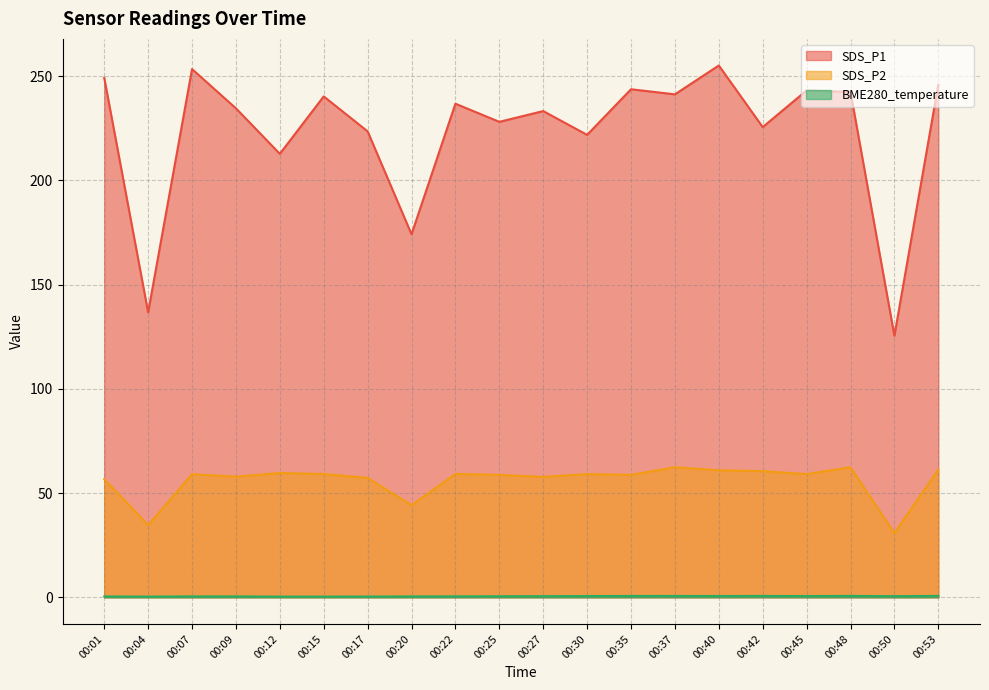

Reading left to right, extract all data points from this chart.

SDS_P1: 00:01=249.2	00:04=136.7	00:07=253.4	00:09=234.6	00:12=212.7	00:15=240.3	00:17=223.5	00:20=174.2	00:22=236.8	00:25=228.1	00:27=233.2	00:30=221.8	00:35=243.7	00:37=241.2	00:40=255.1	00:42=225.6	00:45=243.1	00:48=242.4	00:50=125.5	00:53=245.9
SDS_P2: 00:01=56.7	00:04=34.7	00:07=59.0	00:09=57.9	00:12=59.6	00:15=59.2	00:17=57.3	00:20=44.2	00:22=59.2	00:25=58.8	00:27=57.8	00:30=59.1	00:35=58.8	00:37=62.4	00:40=61.0	00:42=60.5	00:45=59.1	00:48=62.4	00:50=30.8	00:53=61.3
BME280_temperature: 00:01=0.4	00:04=0.4	00:07=0.5	00:09=0.5	00:12=0.3	00:15=0.3	00:17=0.4	00:20=0.4	00:22=0.5	00:25=0.5	00:27=0.6	00:30=0.6	00:35=0.7	00:37=0.7	00:40=0.6	00:42=0.7	00:45=0.6	00:48=0.7	00:50=0.6	00:53=0.7